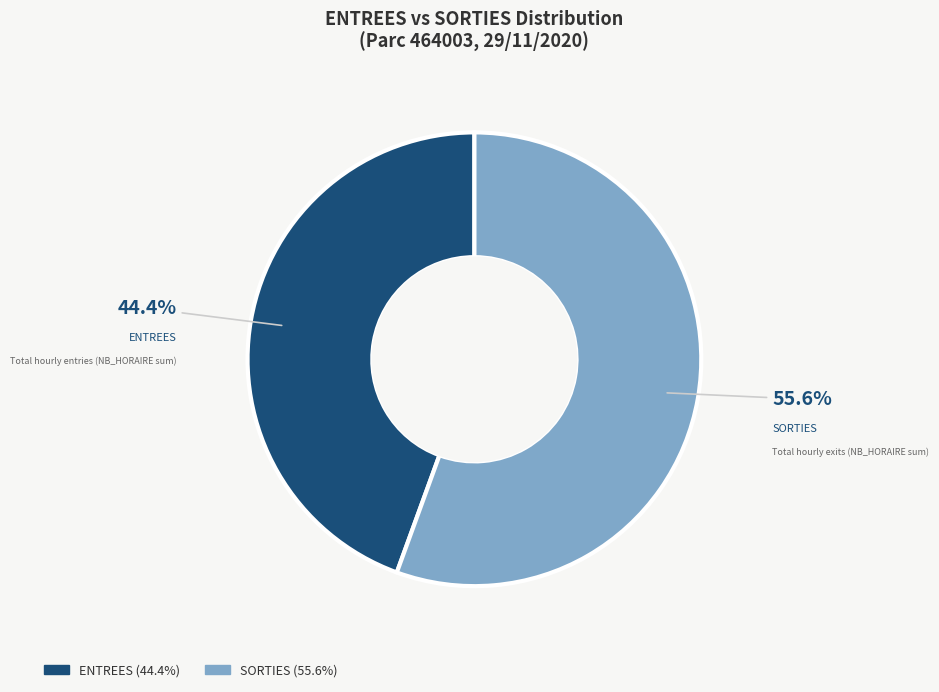

What percentage do SORTIES and ENTREES together represent?

100.0%